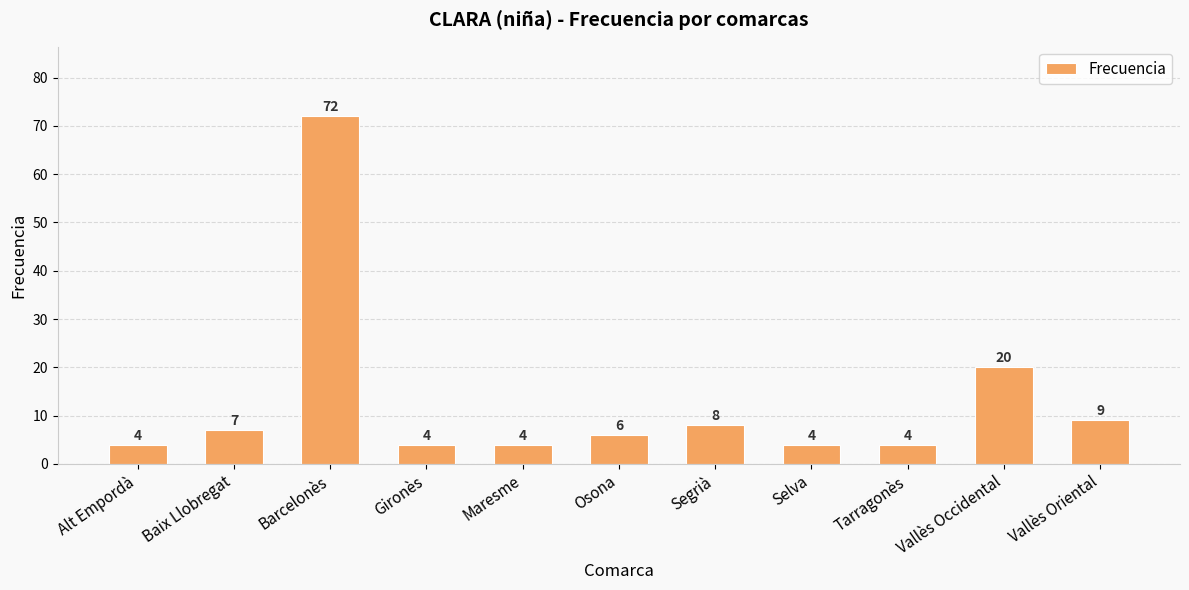

True or false: the data shows 7 at Alt Empordà.

False